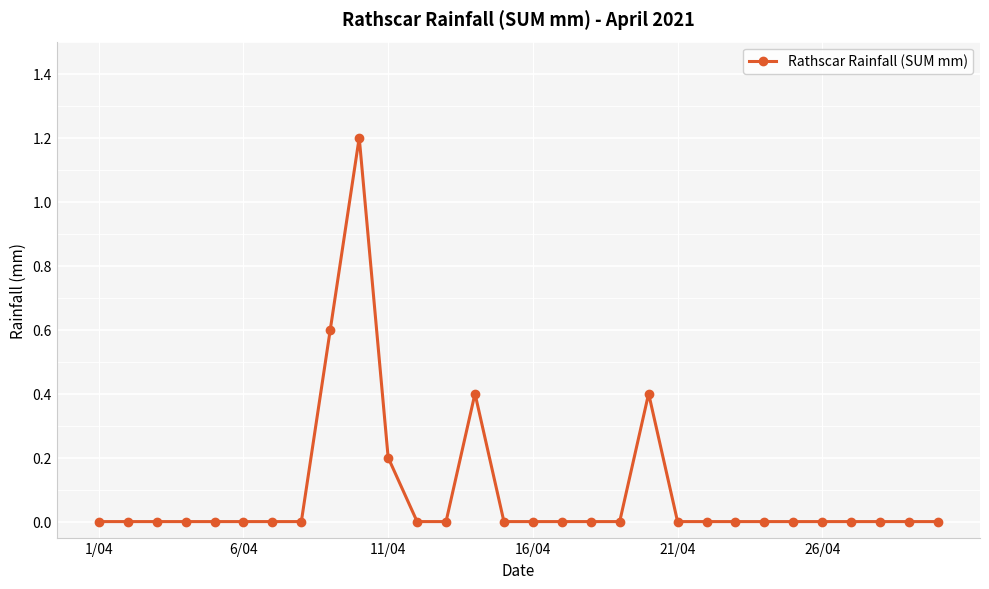

True or false: there are more than 0 points higher than both neighbors.

True